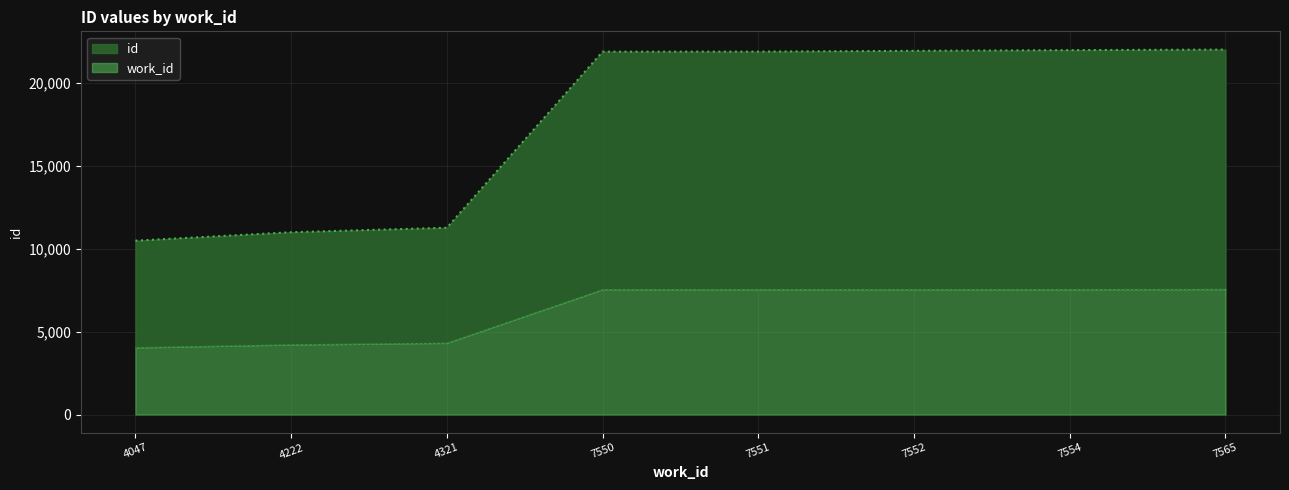

True or false: id and work_id cross at least once.

False